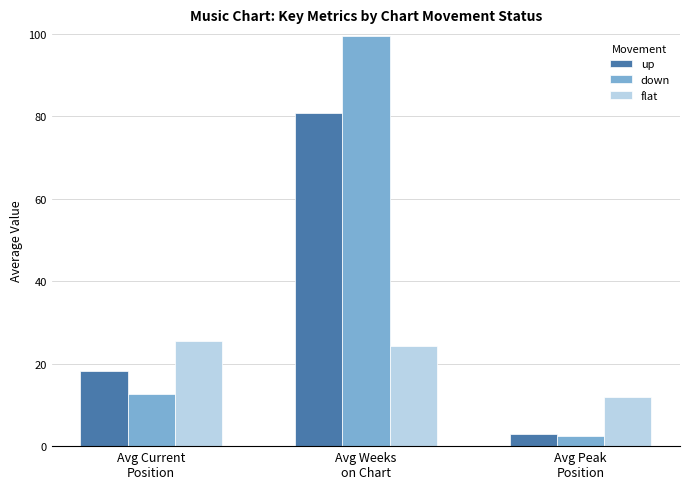

Between Avg Weeks
on Chart and Avg Peak
Position, which series saw the biggest shift?

down